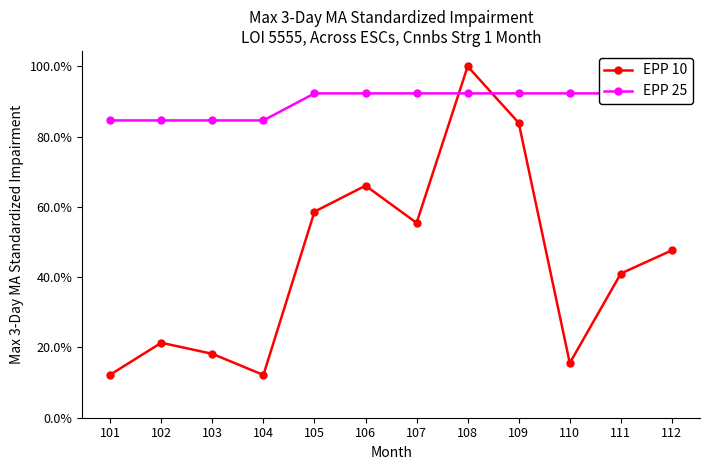

What is the maximum value shown in the chart?

1.0